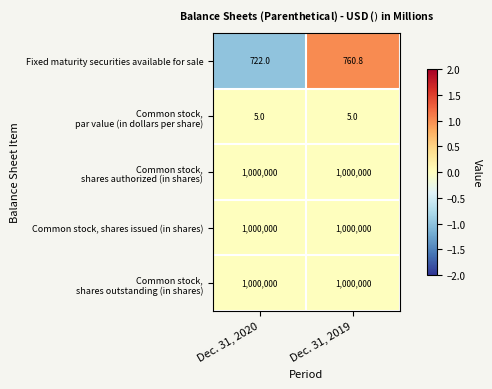

At which category is the sum across all series the highest?

Dec. 31, 2019